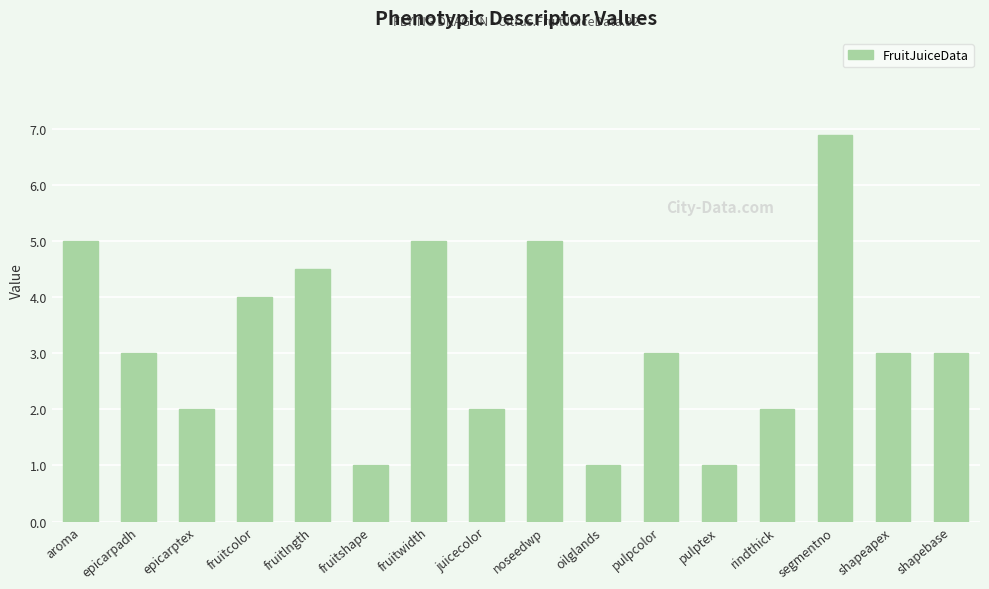

What value does the data have at fruitlngth?

4.5